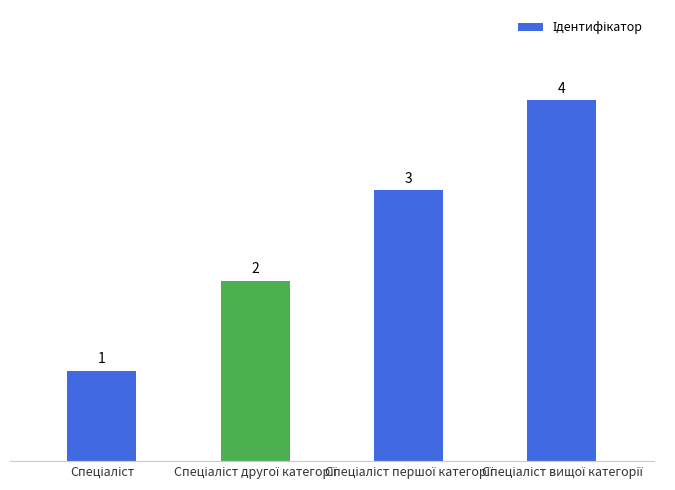

What is the greatest value displayed?

4